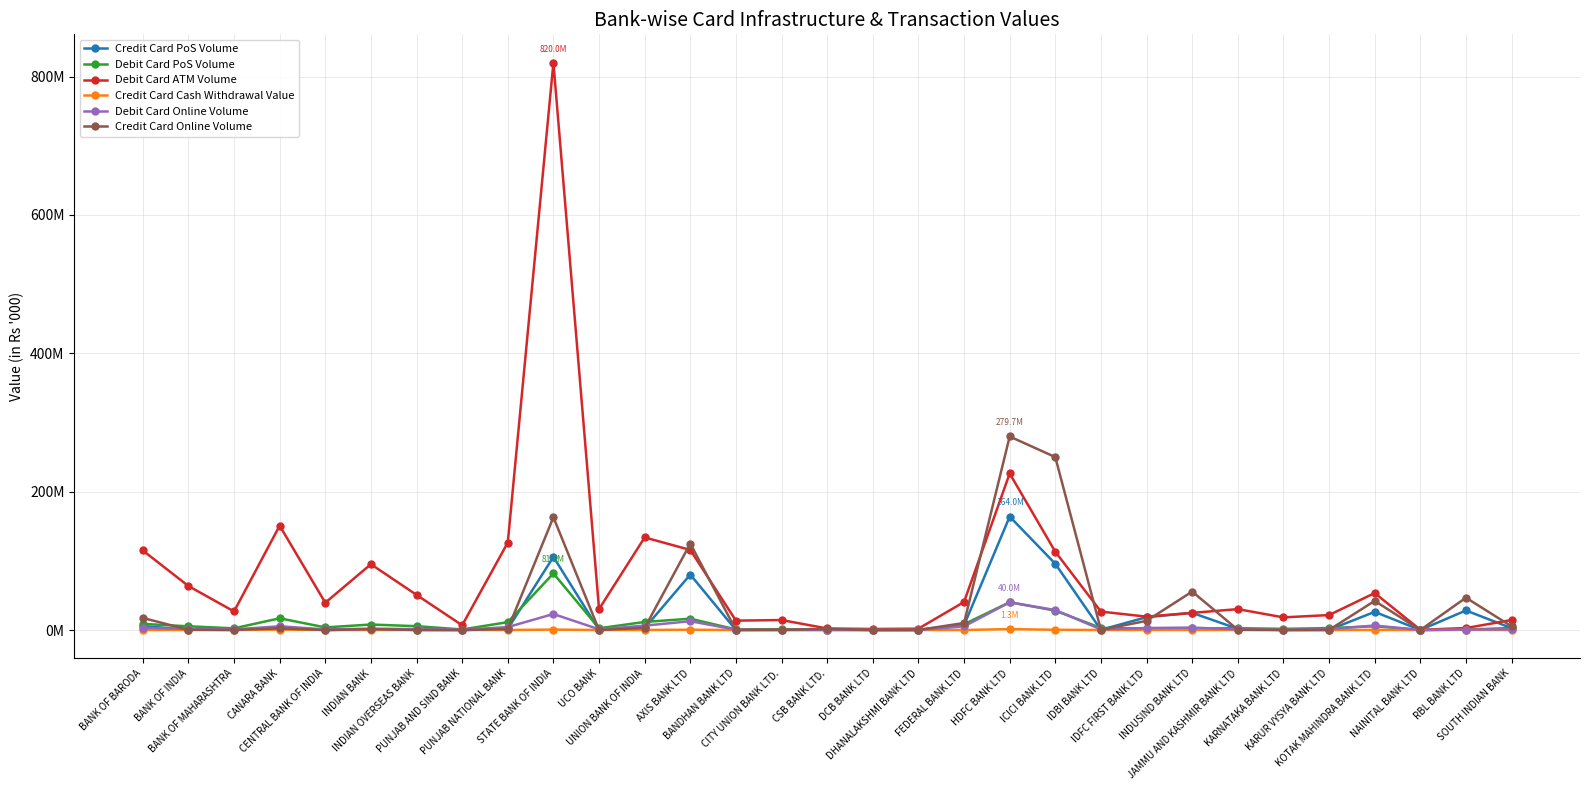

The Debit Card Online Volume series shows 1479798.6 at FEDERAL BANK LTD. True or false?

False